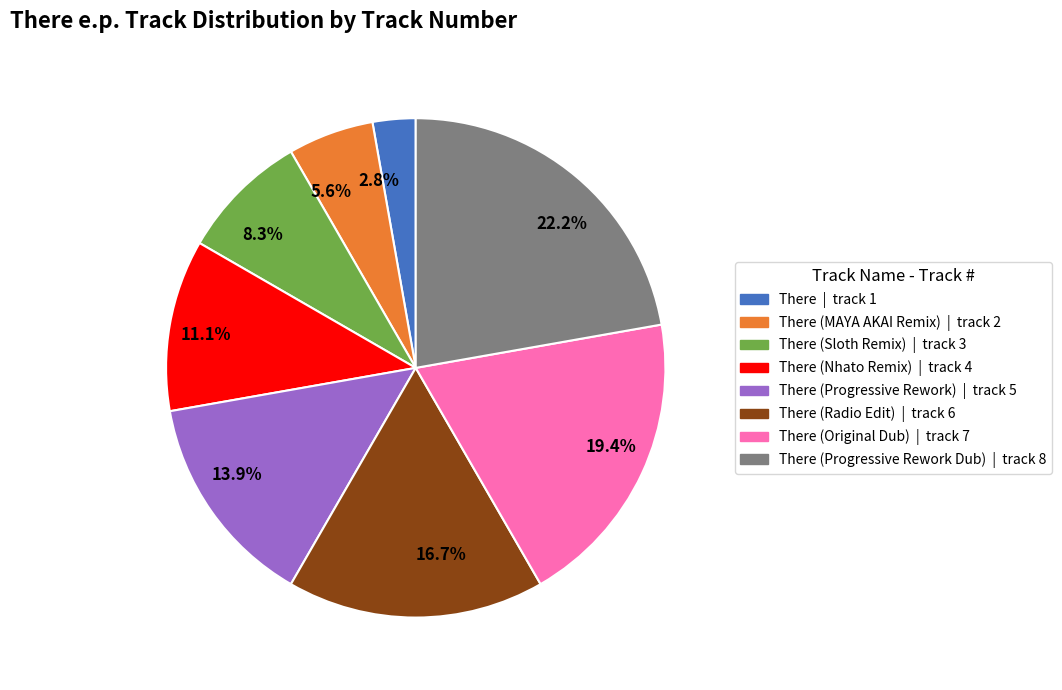

Do There (Progressive Rework Dub) | track 8 and There (MAYA AKAI Remix) | track 2 together represent more than half of the pie?

No